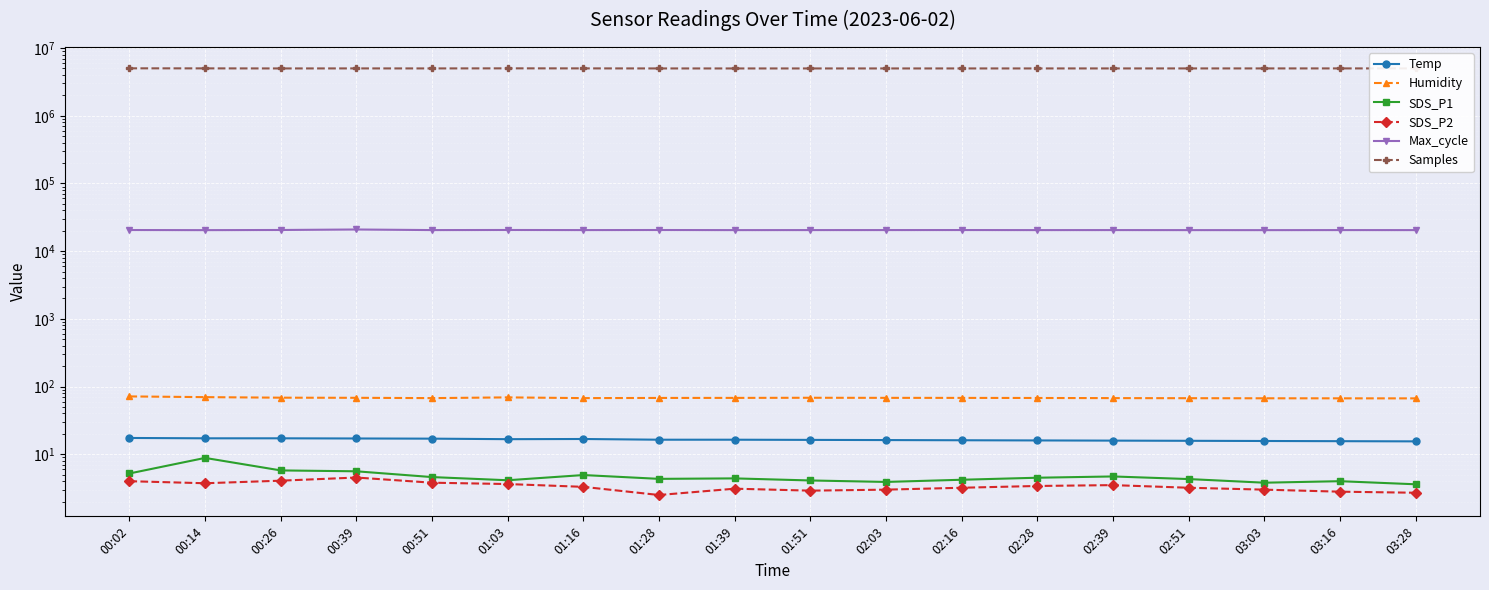

True or false: Temp has a value of 7.4 at 00:02.

False